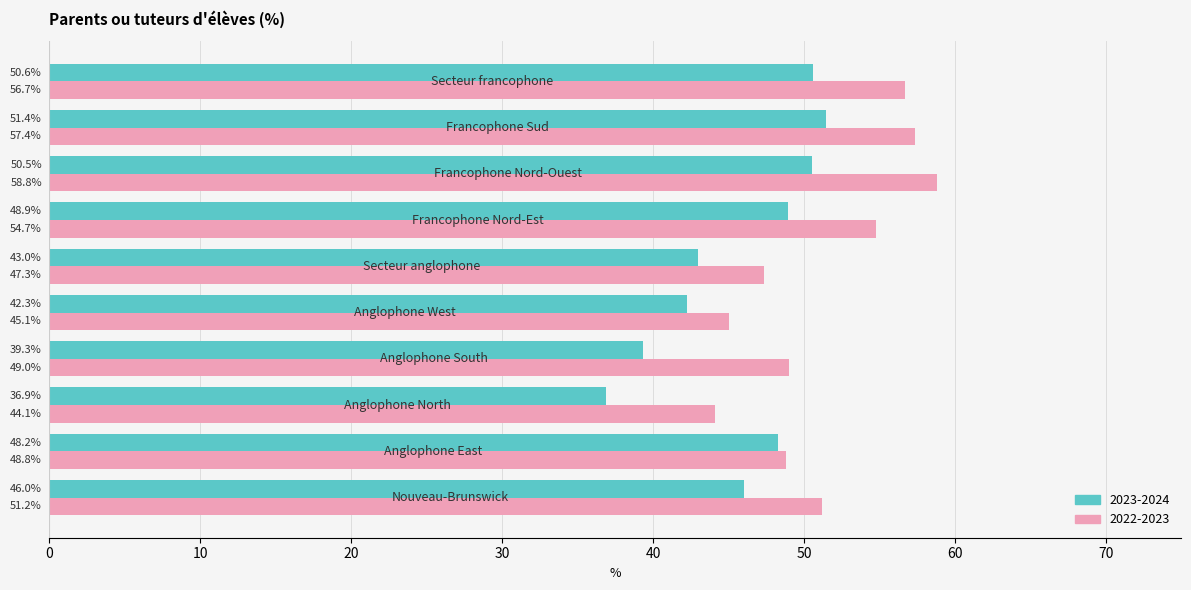

Which series has the largest total across all categories?

2022-2023